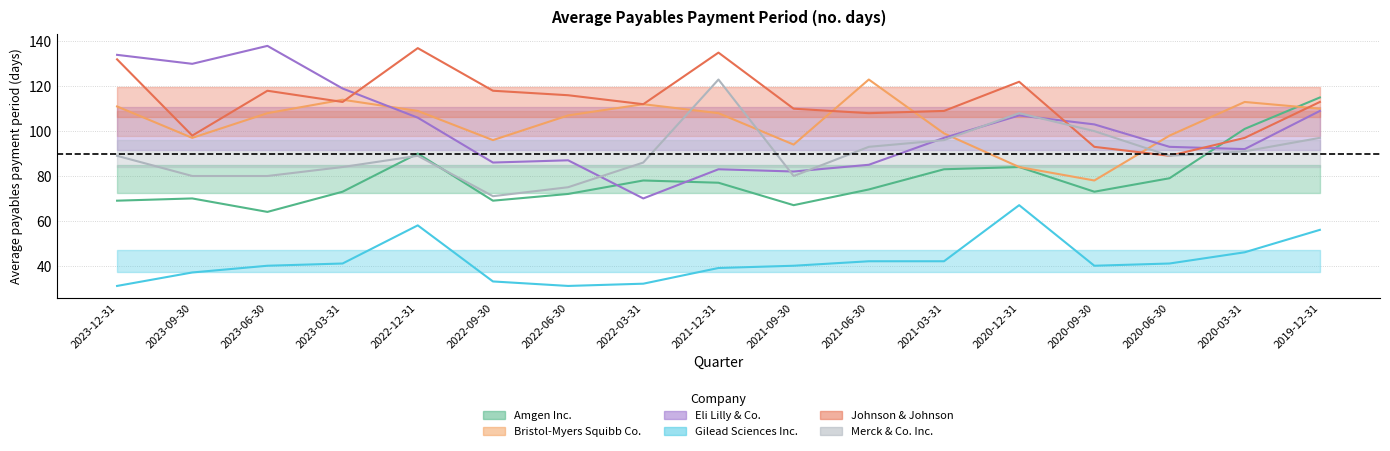

In Eli Lilly & Co., how many points are higher than both neighbors (excluding endpoints)?

4